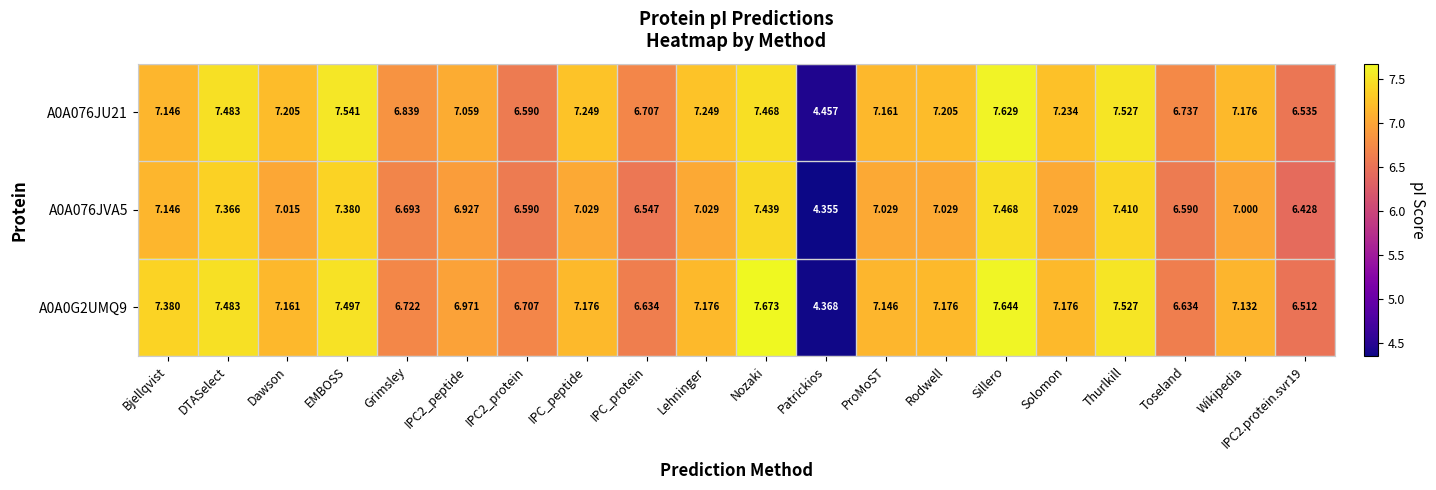

How many values in the A0A076JU21 series exceed 7?

14